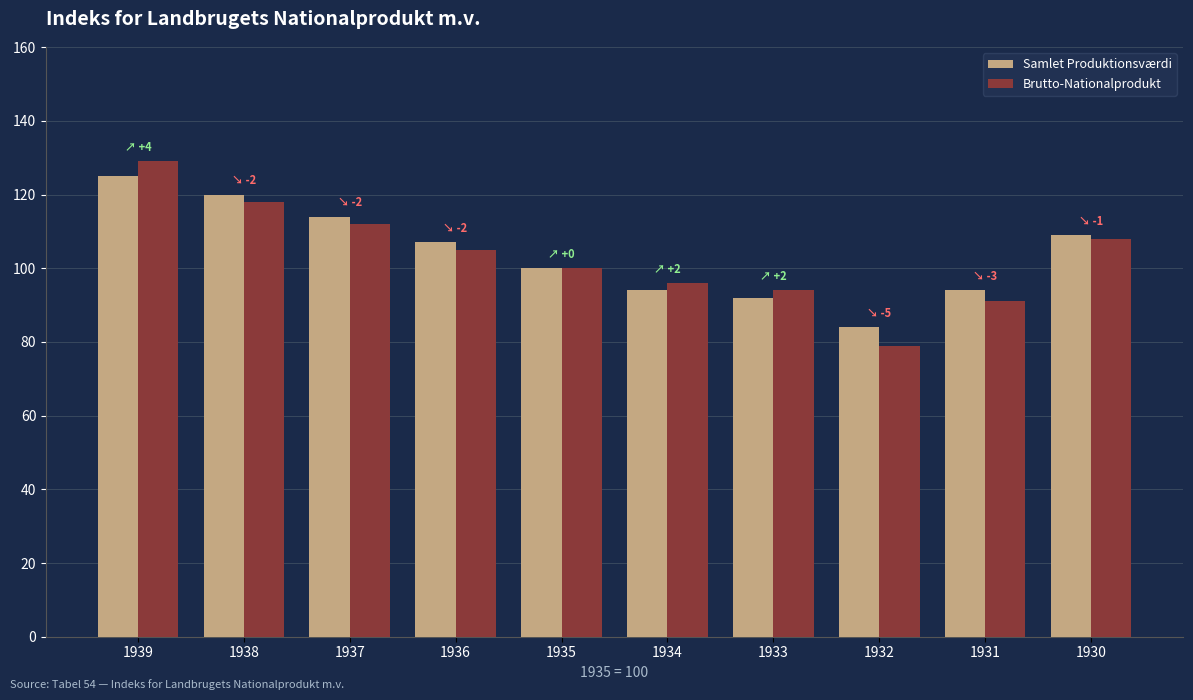

The Brutto-Nationalprodukt series shows 118 at 1938. True or false?

True